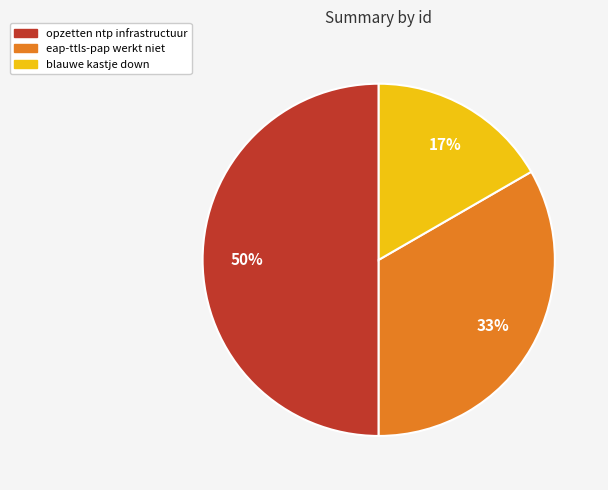

To the nearest percent, what portion does blauwe kastje down represent?

17%